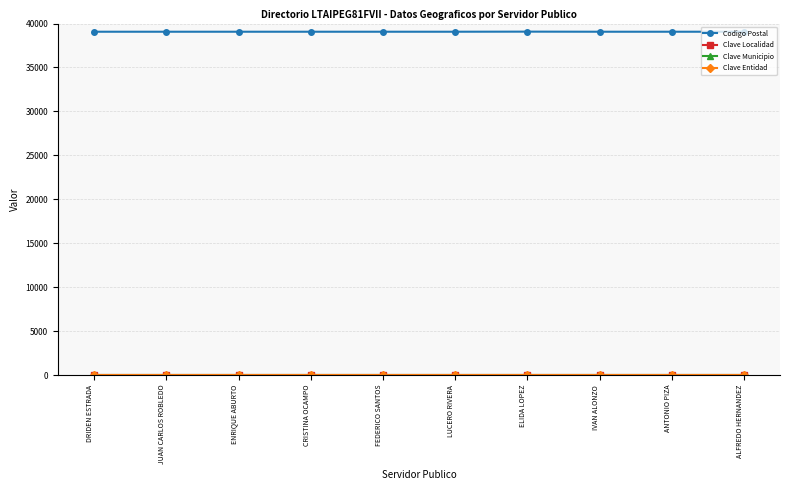

True or false: Clave Localidad has more than 0 interior local peaks.

False